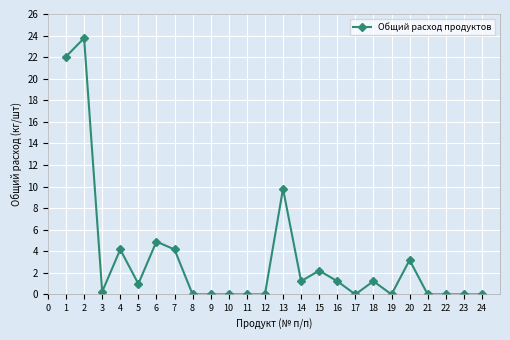

Is it true that the value at 24 is 0.0?

True